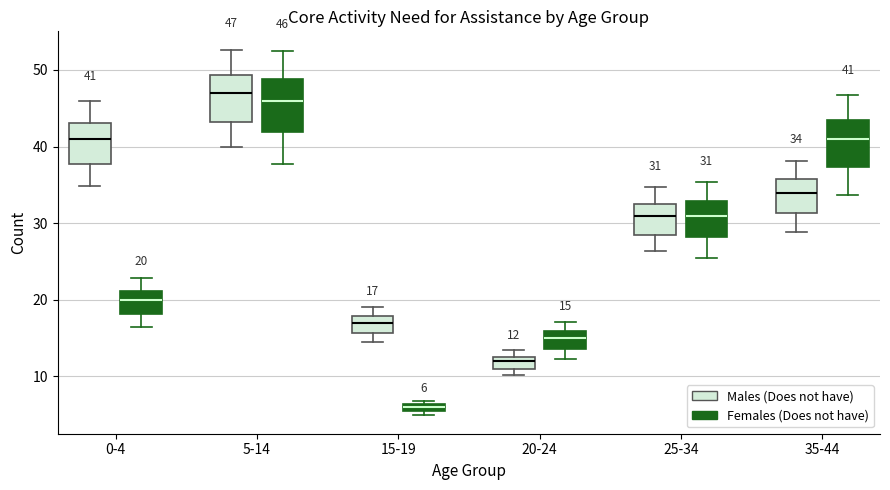

Which box has the highest median line?

5-14 (Males (Does not have))